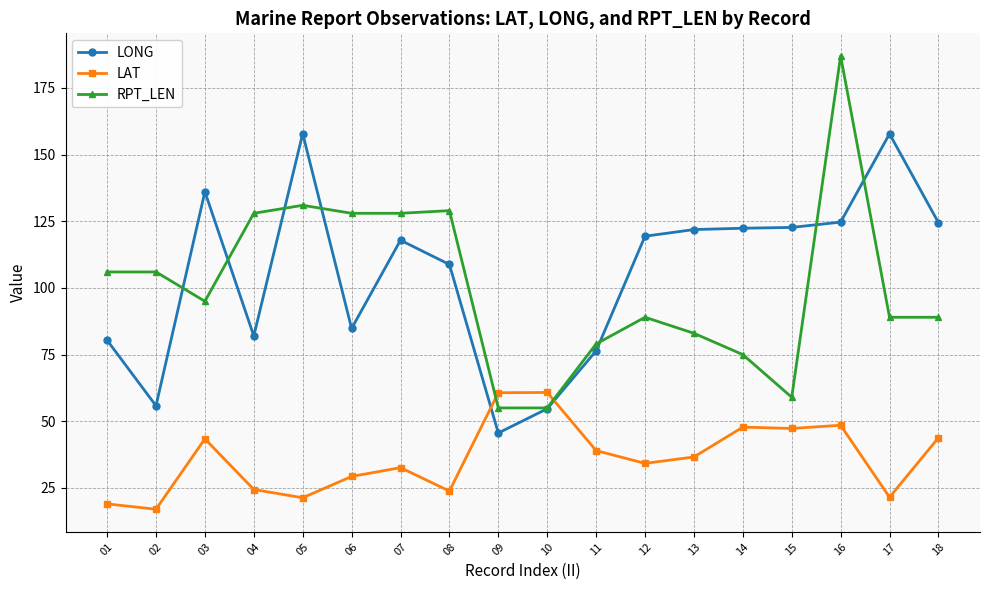

What is the minimum value shown in the chart?

17.0